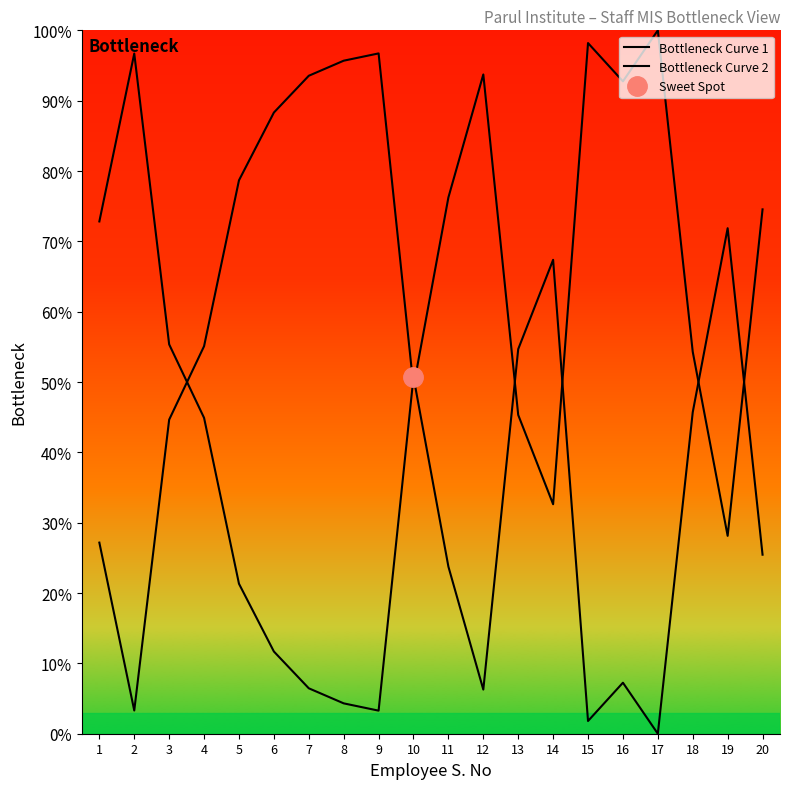

At which category does Bottleneck Curve 2 reach its first local peak?

9